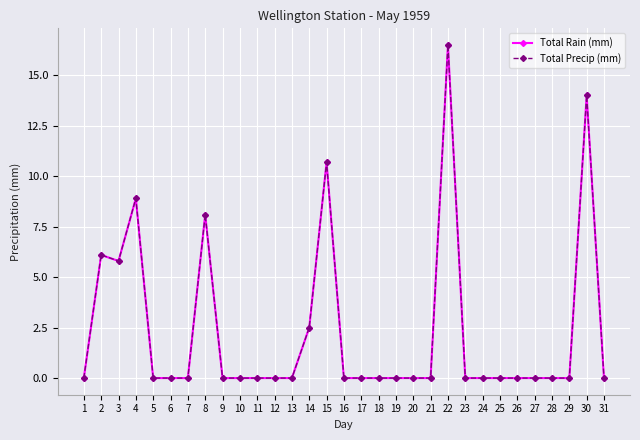

Rank the series by their maximum value, from lowest to highest.

Total Rain (mm), Total Precip (mm)